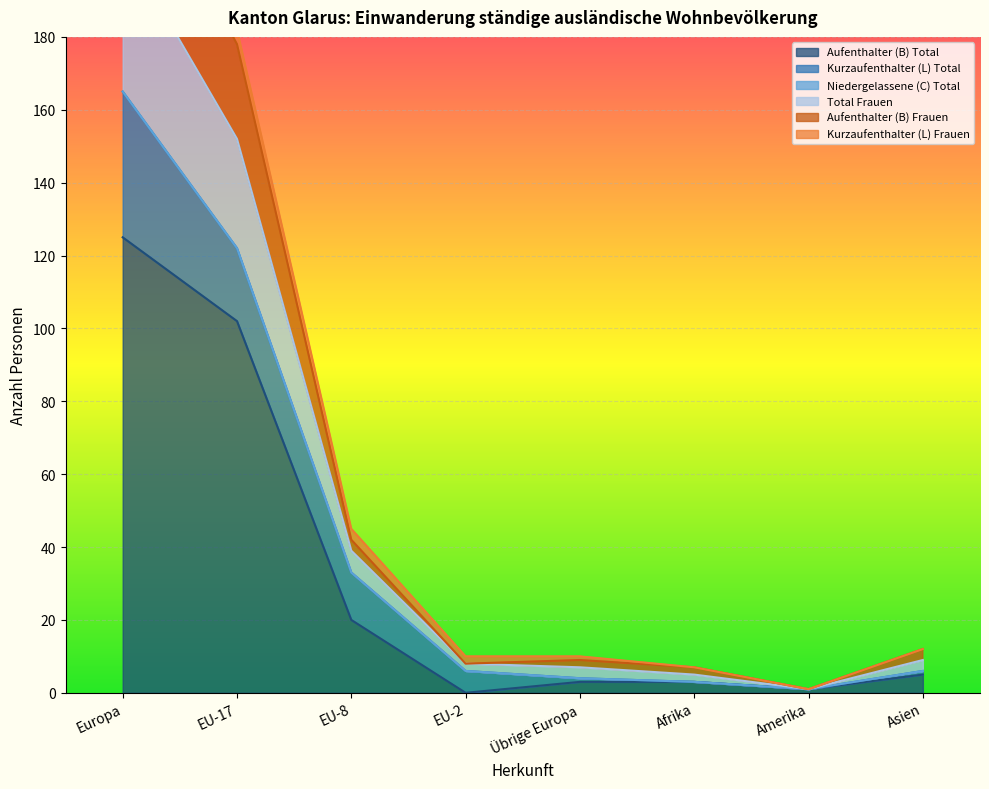

True or false: Total Frauen and Aufenthalter (B) Frauen cross at least once.

False